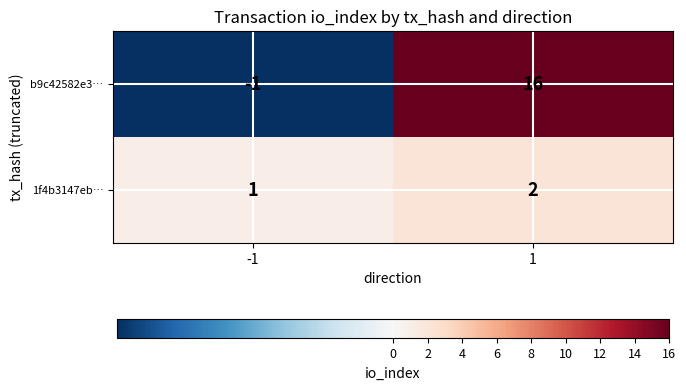

What is the sum of all b9c42582e3… values?

15